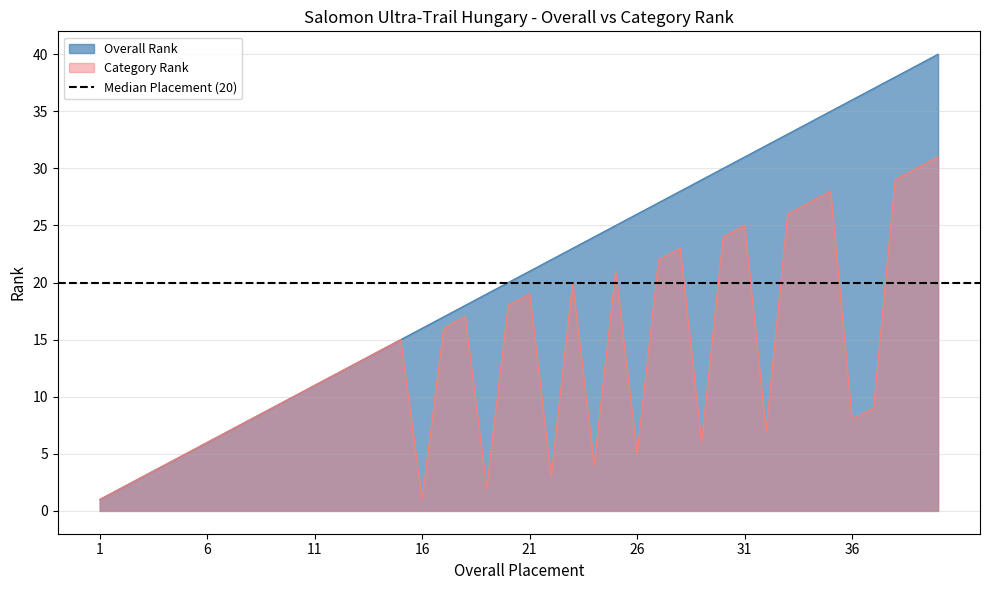

At which label is Overall Rank closest to 20?

20